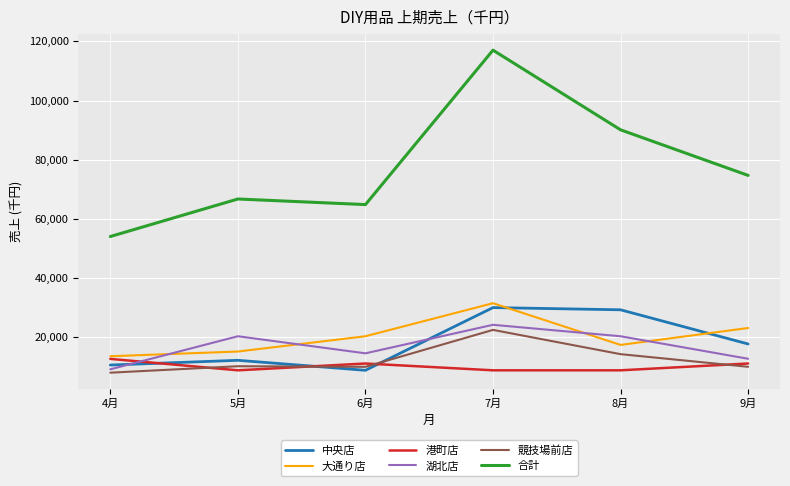

How many interior local peaks does the 湖北店 series have?

2